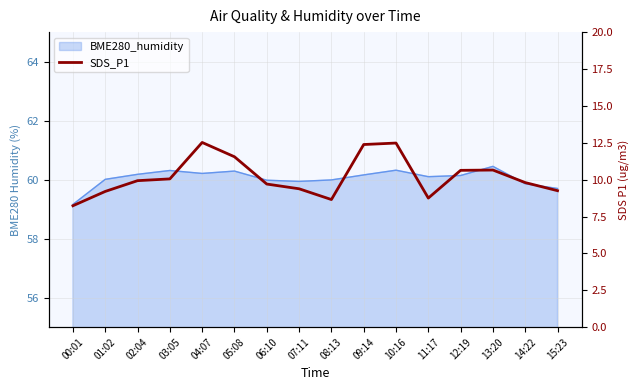

Between 00:01 and 02:04, which is larger?

02:04